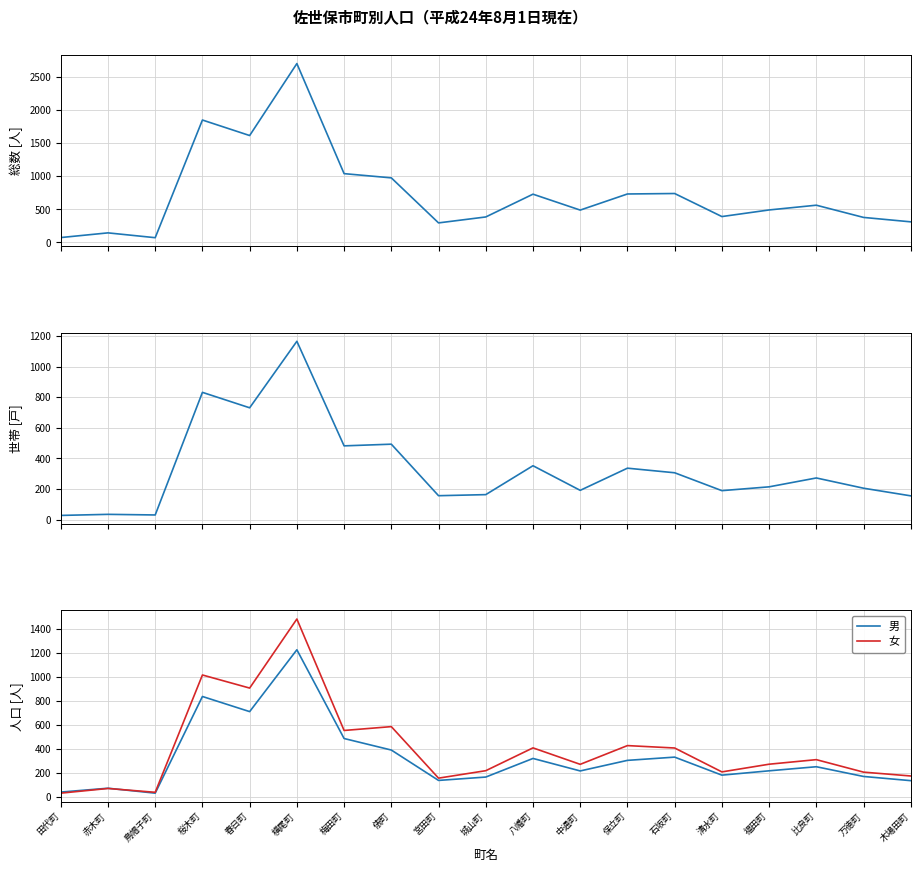

What is the label of the 3rd point from the left?

鳥帽子町